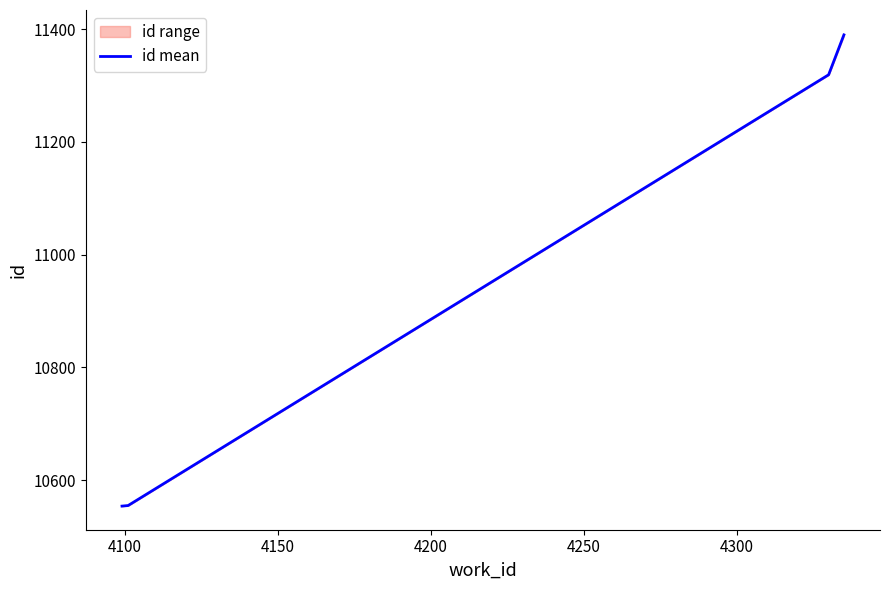

True or false: the data has more than 0 interior local peaks.

False